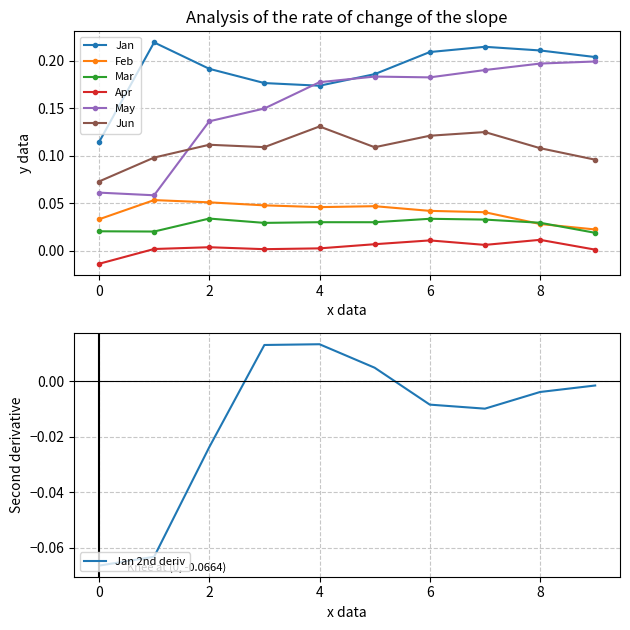

Count the number of data series in this chart.

6